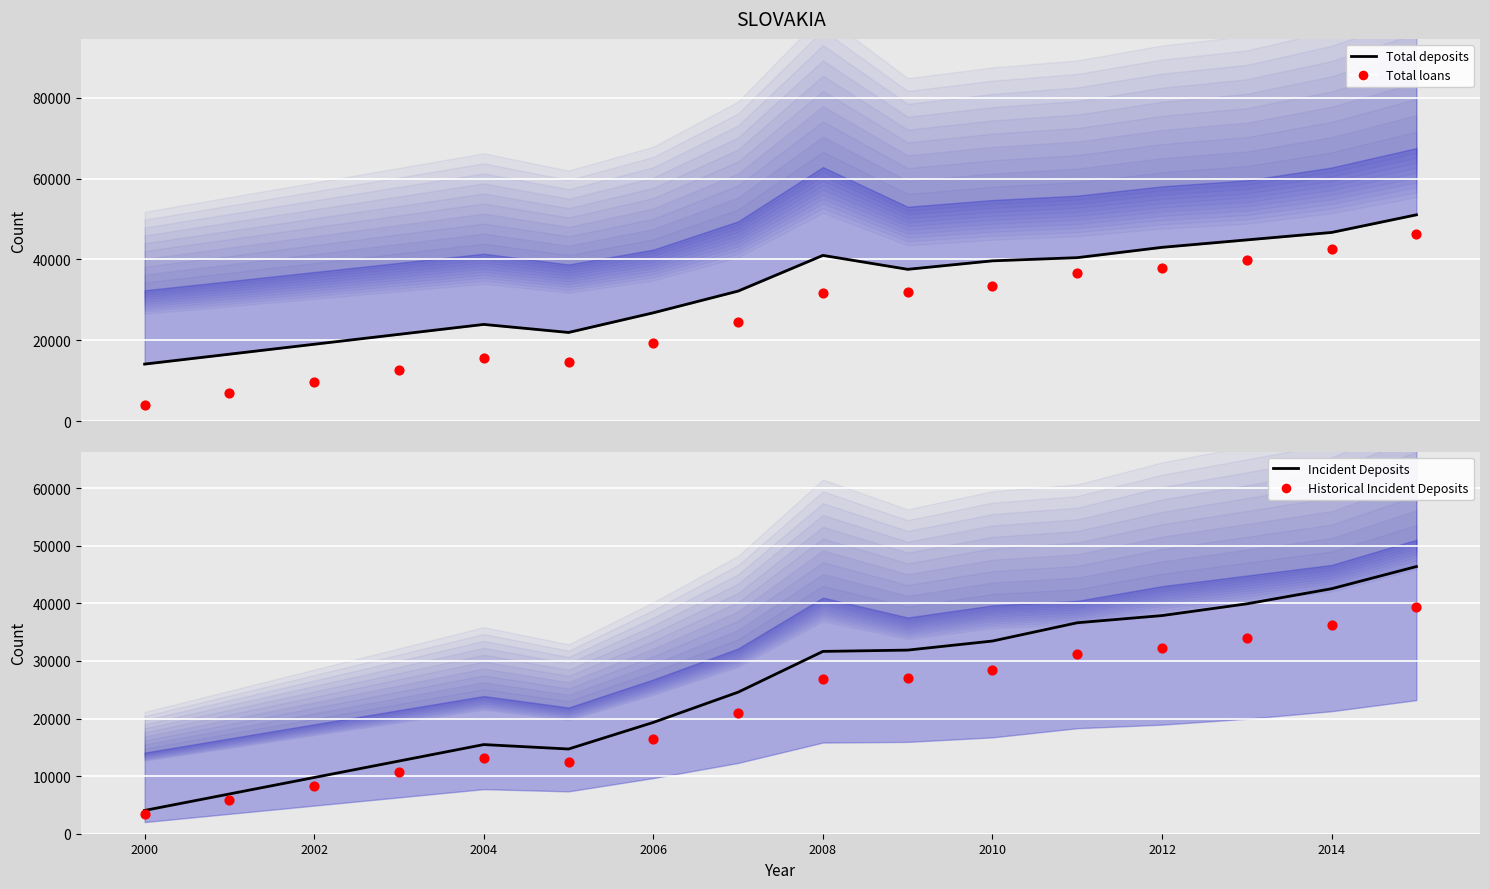

Which series has the largest Y range (max minus min)?

Total loans